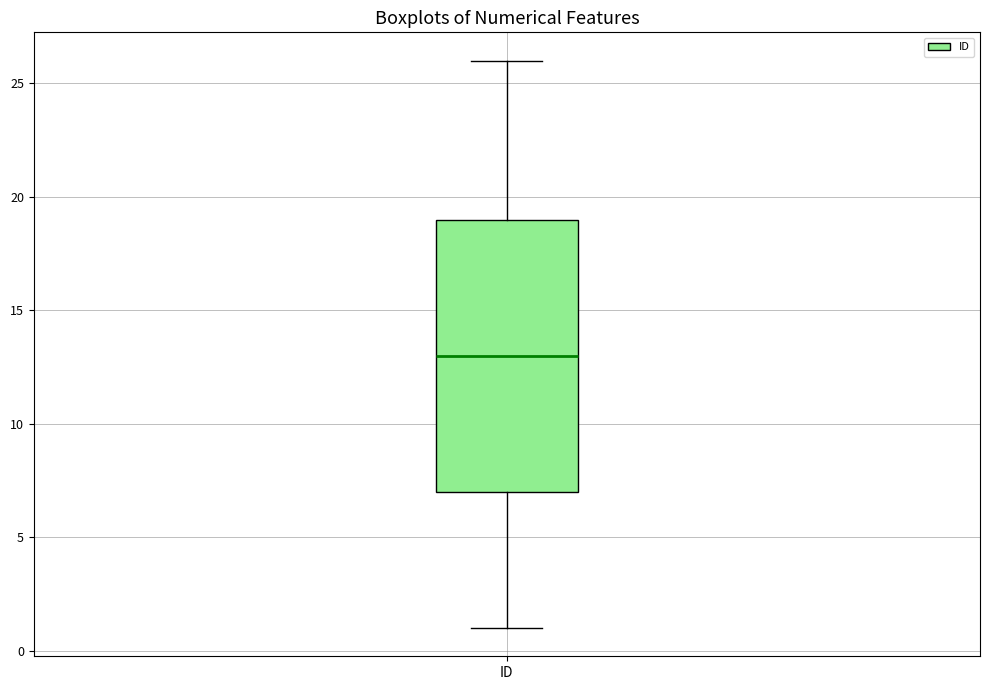

Read this box plot against the y-axis: the position of the median line, the range covered by the box, and the ends of both whiskers. The values are not printed on the chart, so give them approximately, as read against the axis.

median 13, box 7 to 19, whiskers 1 to 26